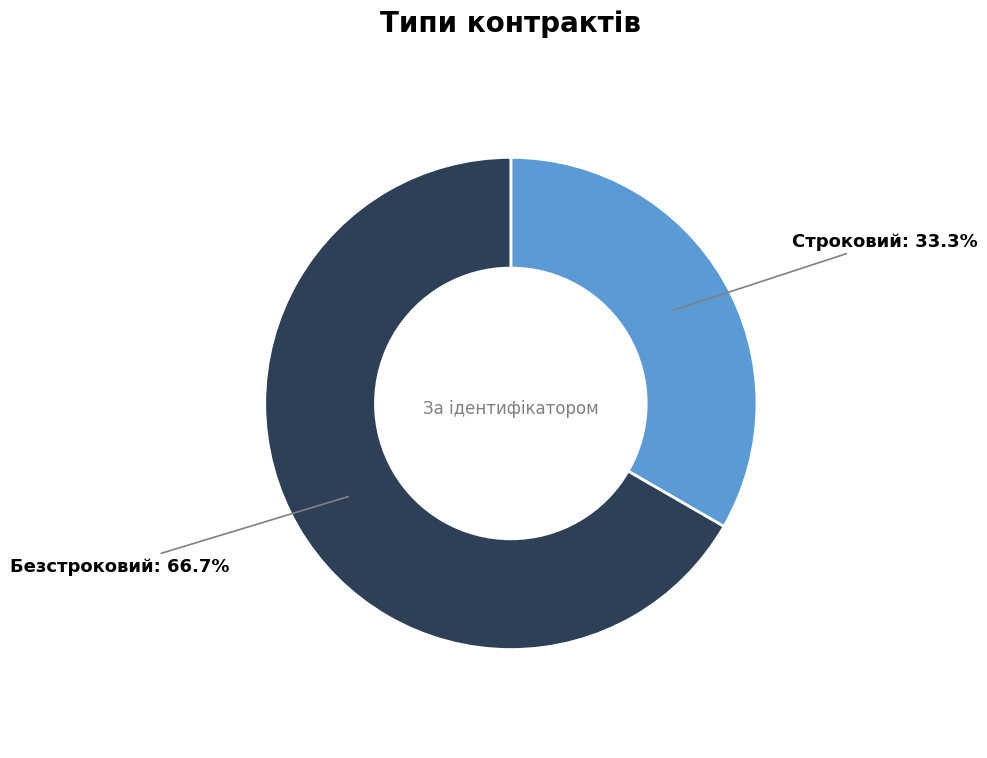

The Строковий slice represents 33% of the pie. True or false?

True